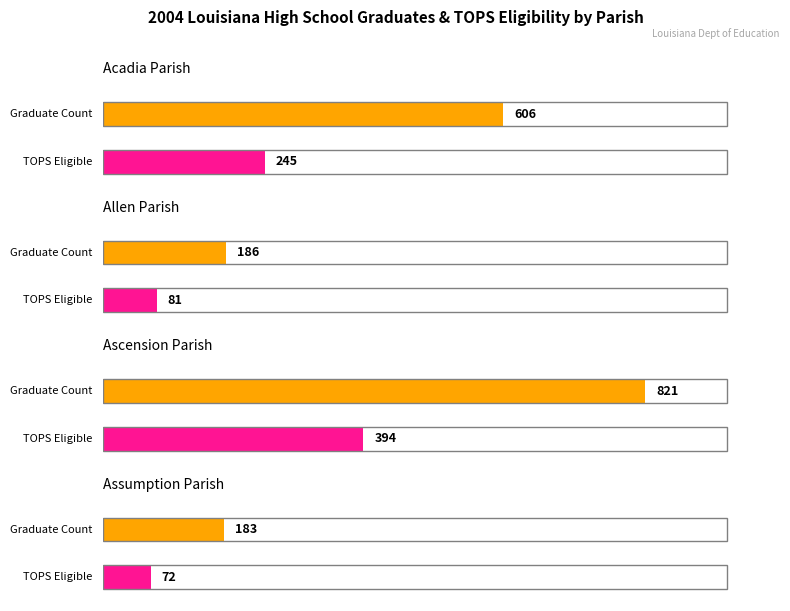

Which series changed the most between Acadia Parish and Ascension Parish?

Graduate Count